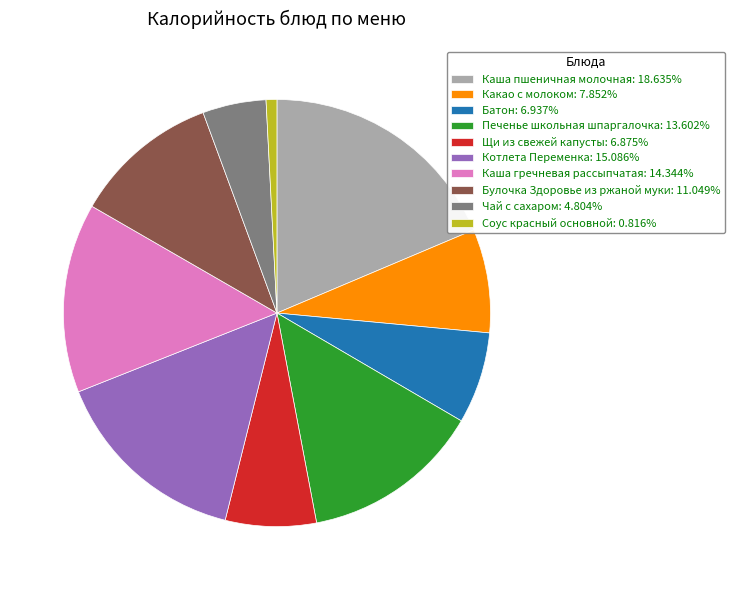

What is the ratio of the value at Каша пшеничная молочная to the value at Какао с молоком?

2.4